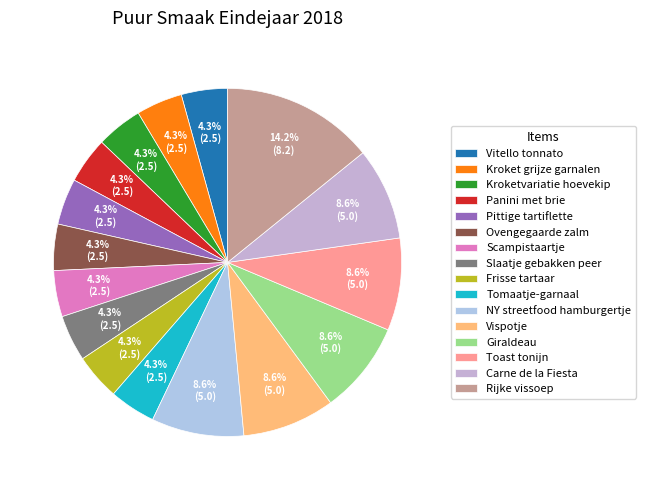

Between Toast tonijn and Kroketvariatie hoevekip, which is larger?

Toast tonijn